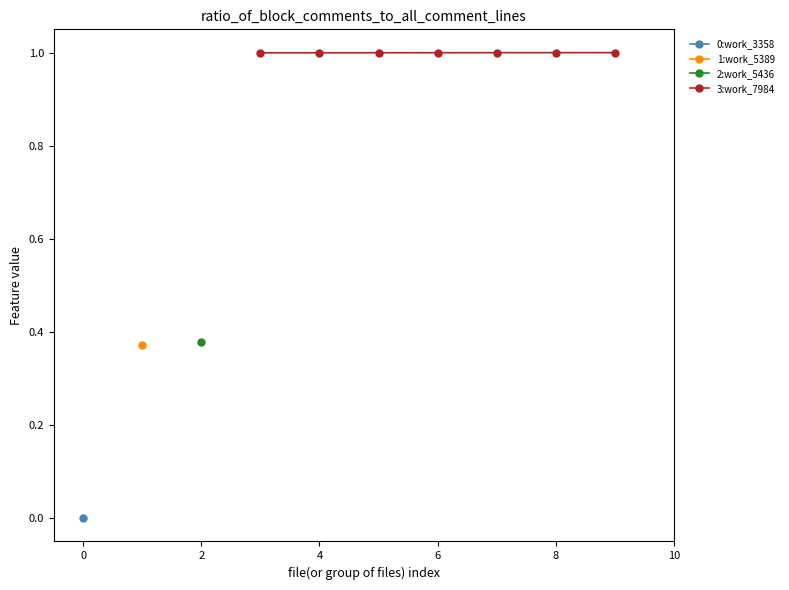

What is the highest value of the 3:work_7984 series?

1.0